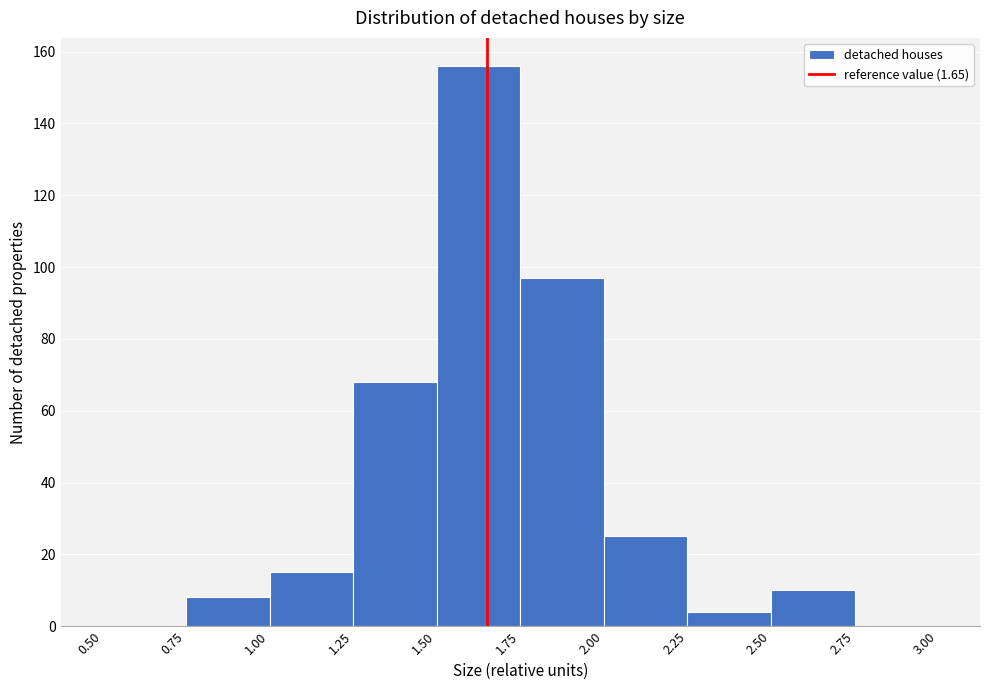

What is the height of the bar covering 2.25 to 2.50 on the x-axis? The values are not printed on the chart, so give them approximately, as read against the axis.

4